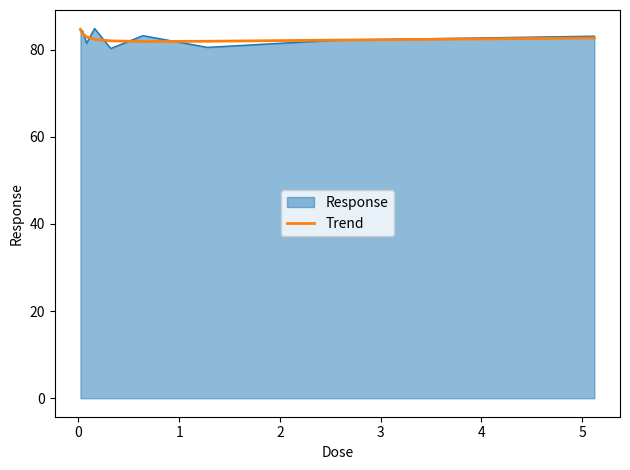

What is the minimum value for Trend?

81.9